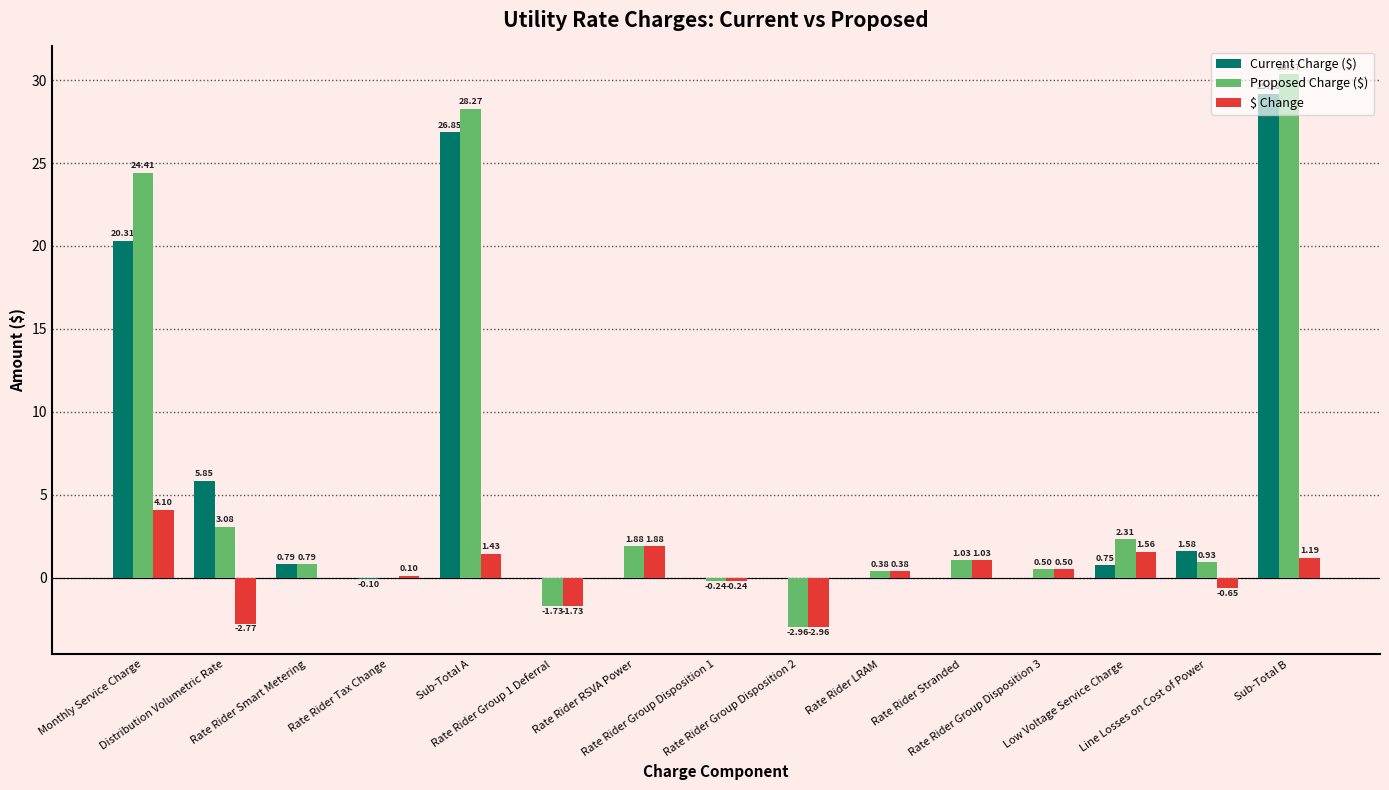

Count the number of data series in this chart.

3